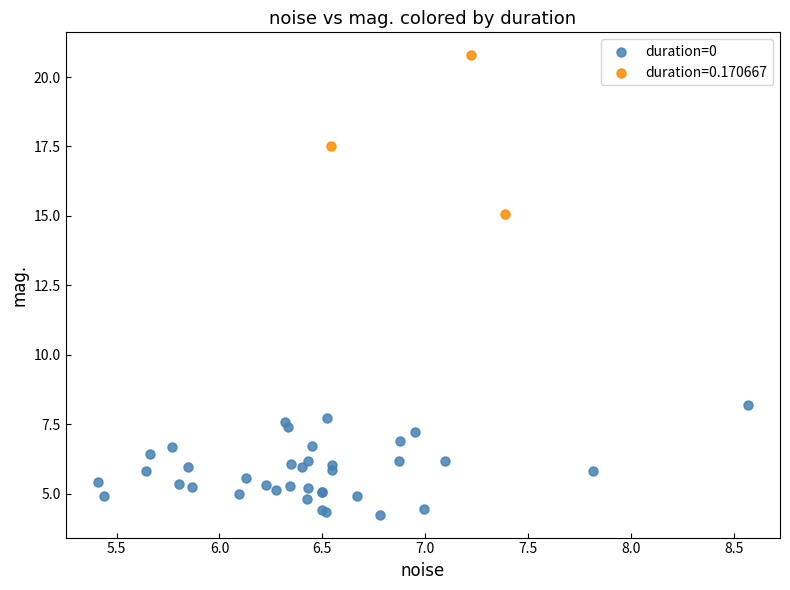

Which series reaches the minimum Y coordinate?

duration=0